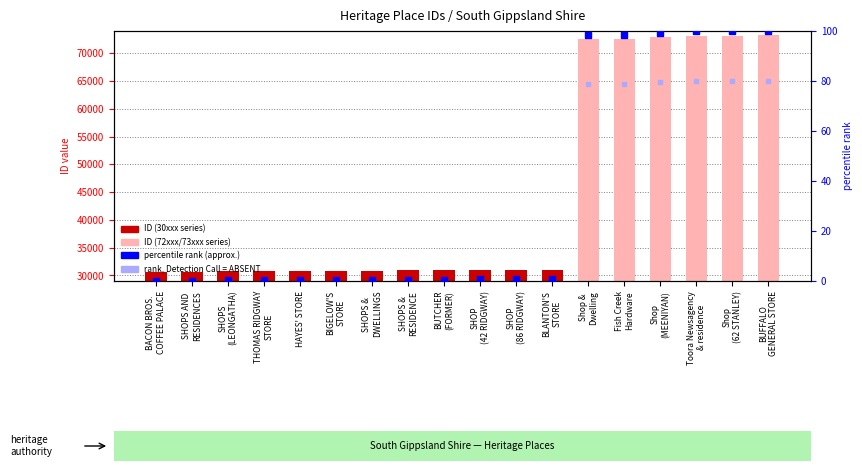

Which series reaches the minimum Y coordinate?

percentile rank (approx.)